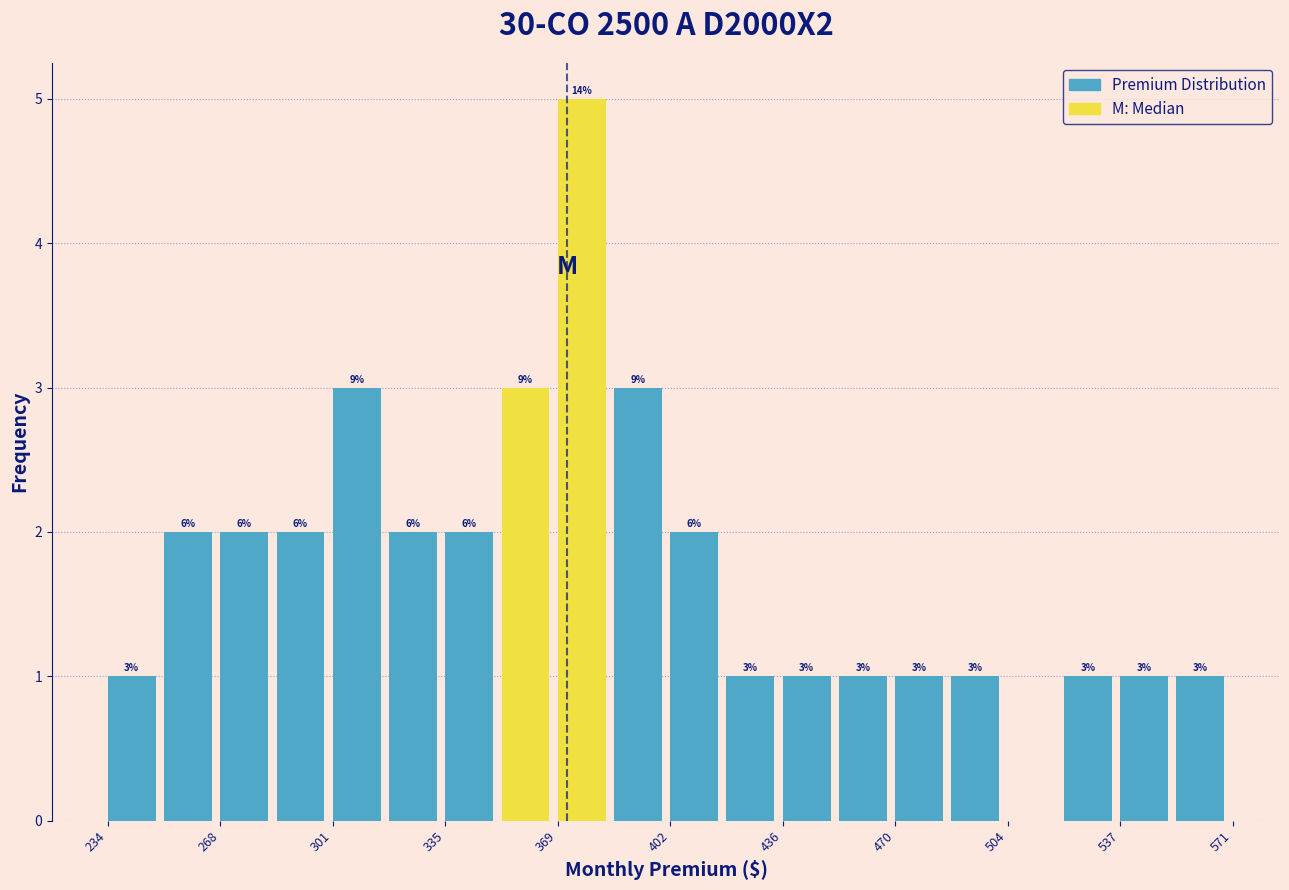

Read against the x-axis, roughly where is the centre of the tallest bar?

375